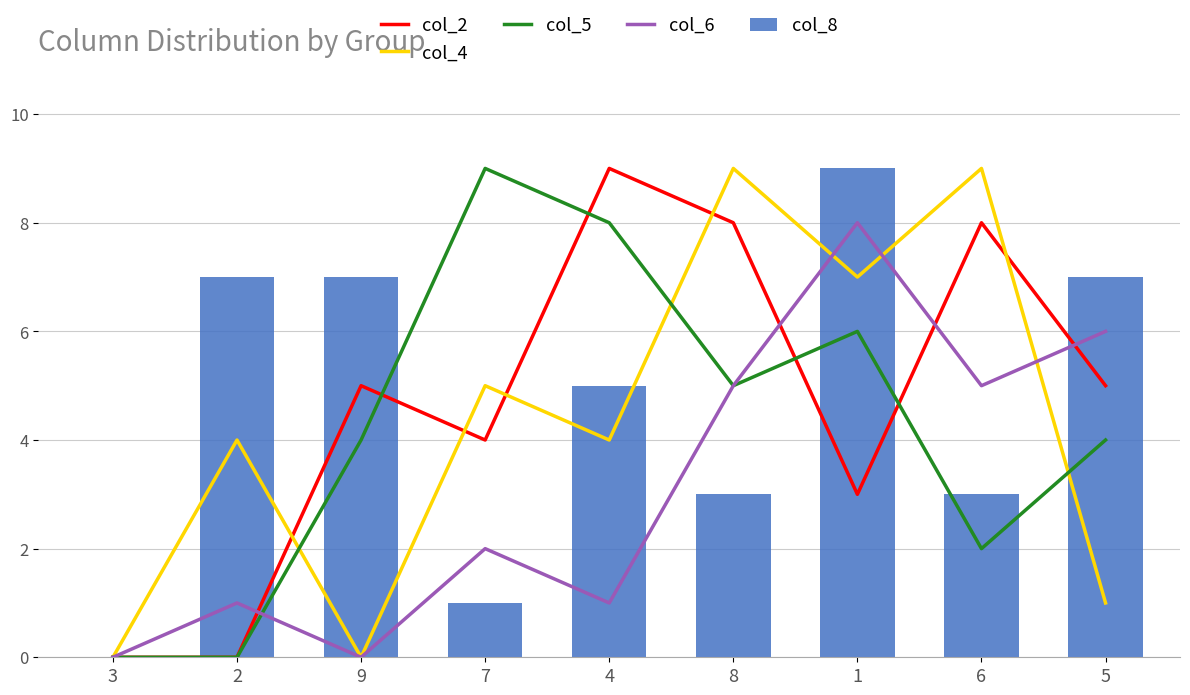

The col_2 series shows 7 at 5. True or false?

False